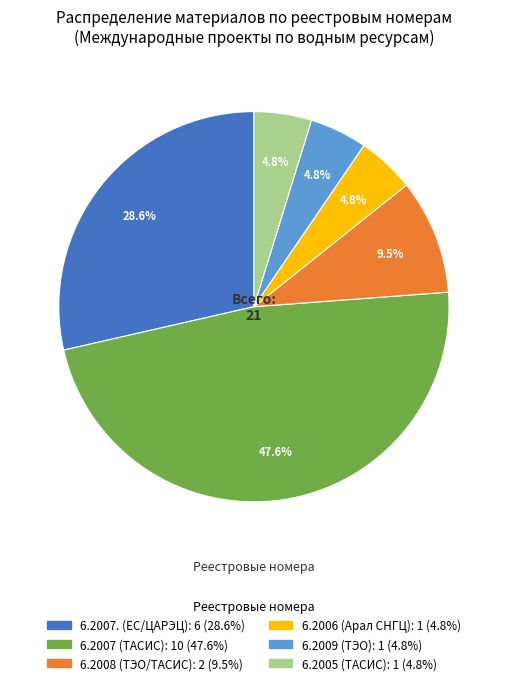

Is there any slice that represents more than half of the pie?

No